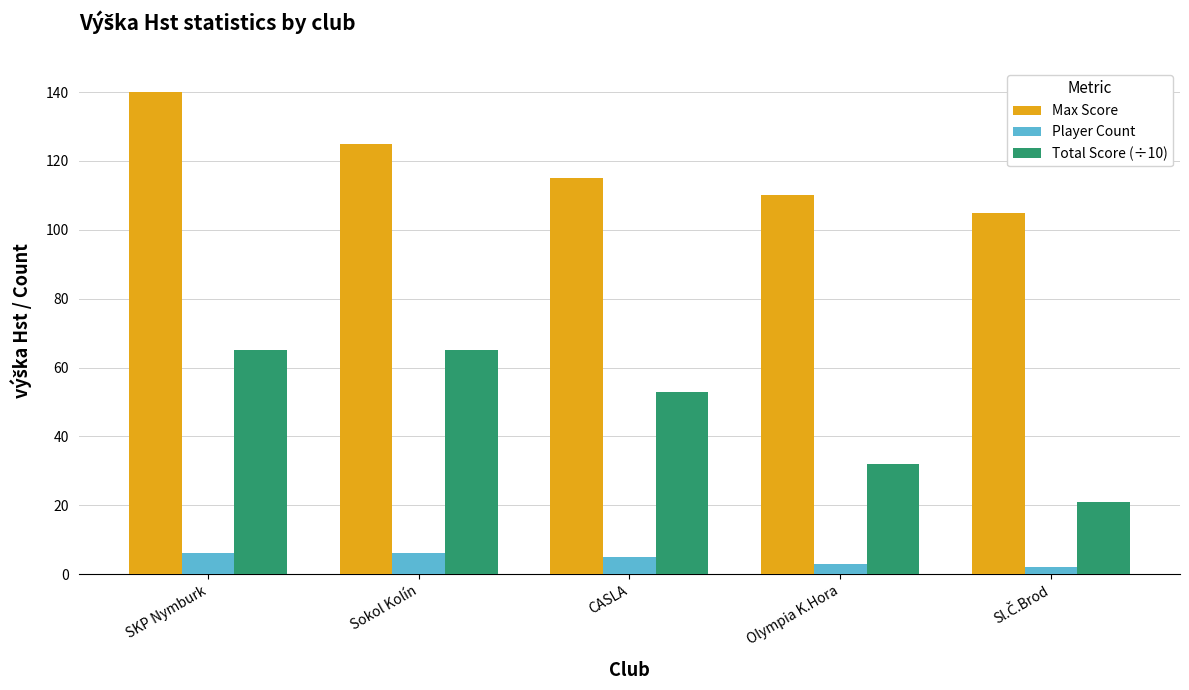

Which category has the highest value across all series?

SKP Nymburk